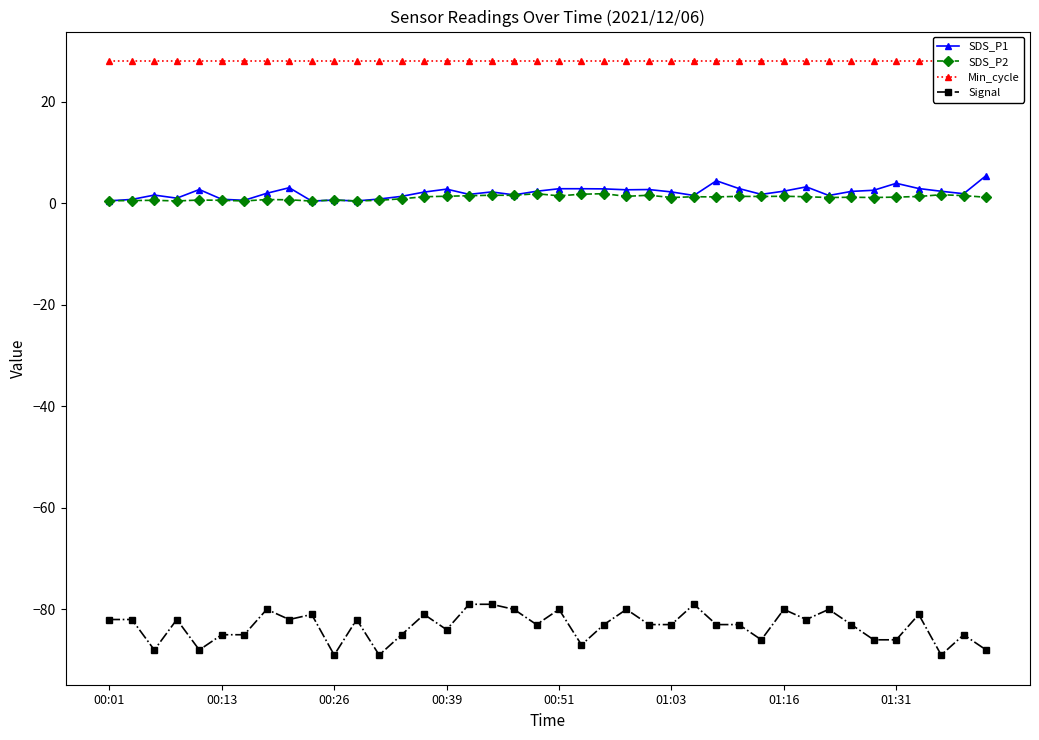

True or false: SDS_P2 and Signal intersect in this chart.

False